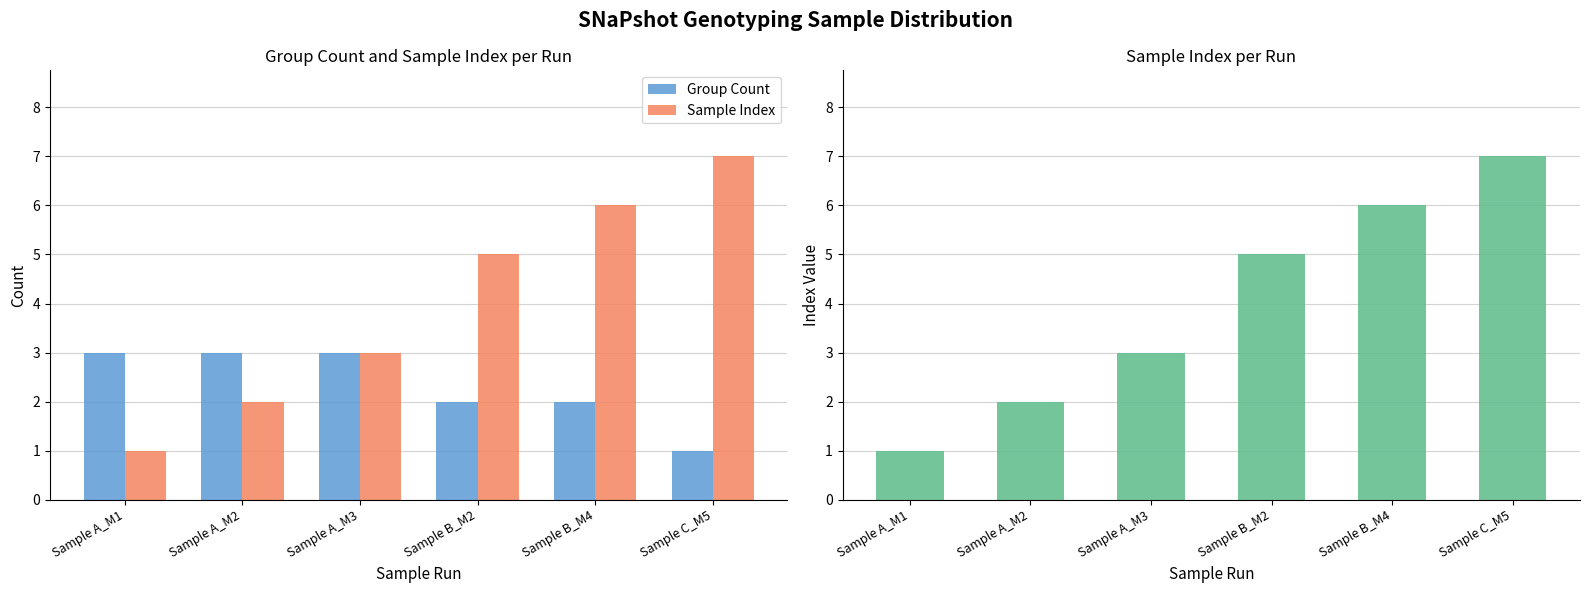

How many groups of bars are there?

6